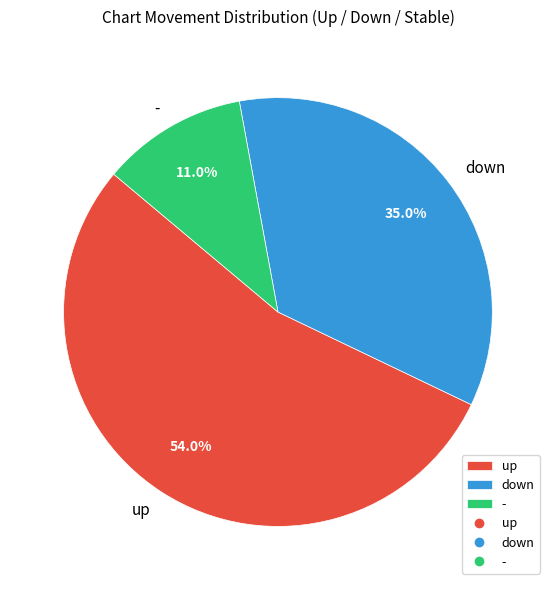

How many slices are in this pie chart?

3